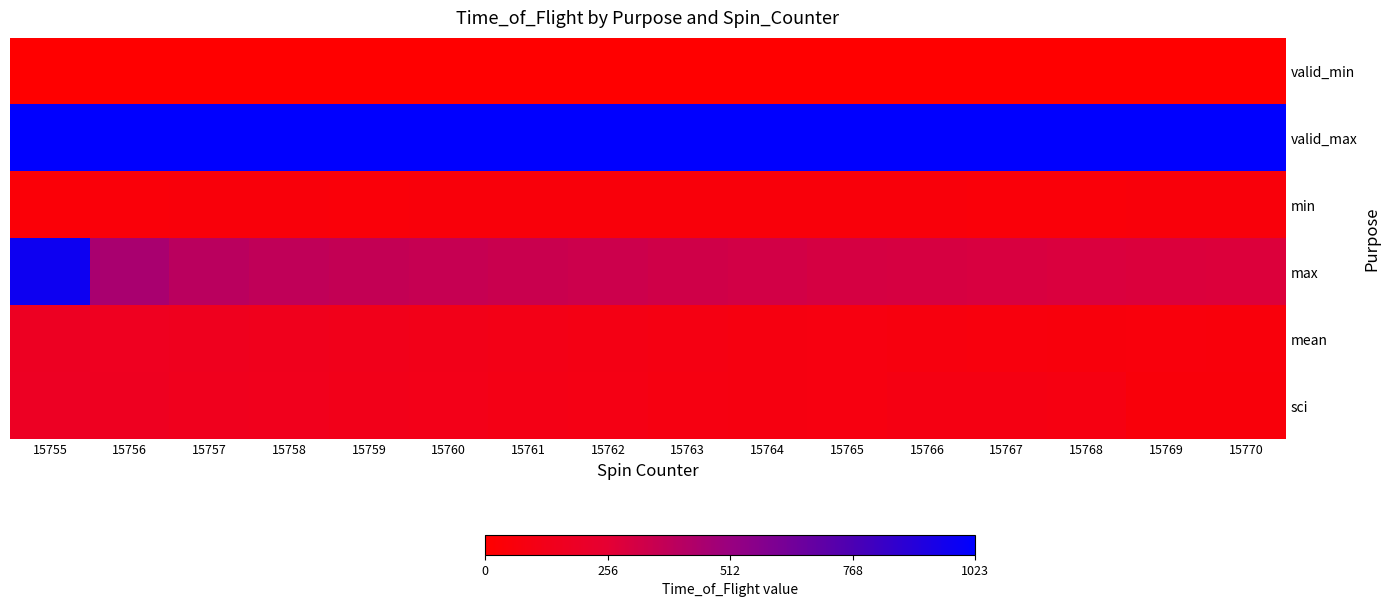

Reading left to right, extract all data points from this chart.

valid_min: 15755=0	15756=0	15757=0	15758=0	15759=0	15760=0	15761=0	15762=0	15763=0	15764=0	15765=0	15766=0	15767=0	15768=0	15769=0	15770=0
valid_max: 15755=1023	15756=1023	15757=1023	15758=1023	15759=1023	15760=1023	15761=1023	15762=1023	15763=1023	15764=1023	15765=1023	15766=1023	15767=1023	15768=1023	15769=1023	15770=1023
min: 15755=38	15756=51	15757=52	15758=53	15759=51	15760=52	15761=53	15762=54	15763=55	15764=54	15765=53	15766=52	15767=51	15768=51	15769=52	15770=53
max: 15755=979	15756=457	15757=400	15758=380	15759=371	15760=360	15761=350	15762=340	15763=330	15764=320	15765=310	15766=305	15767=300	15768=295	15769=290	15770=285
mean: 15755=172	15756=160	15757=155	15758=145	15759=135	15760=125	15761=115	15762=105	15763=95	15764=85	15765=80	15766=75	15767=70	15768=65	15769=60	15770=58
sci: 15755=178	15756=165	15757=150	15758=140	15759=130	15760=120	15761=110	15762=100	15763=90	15764=85	15765=80	15766=94	15767=95	15768=91	15769=53	15770=55